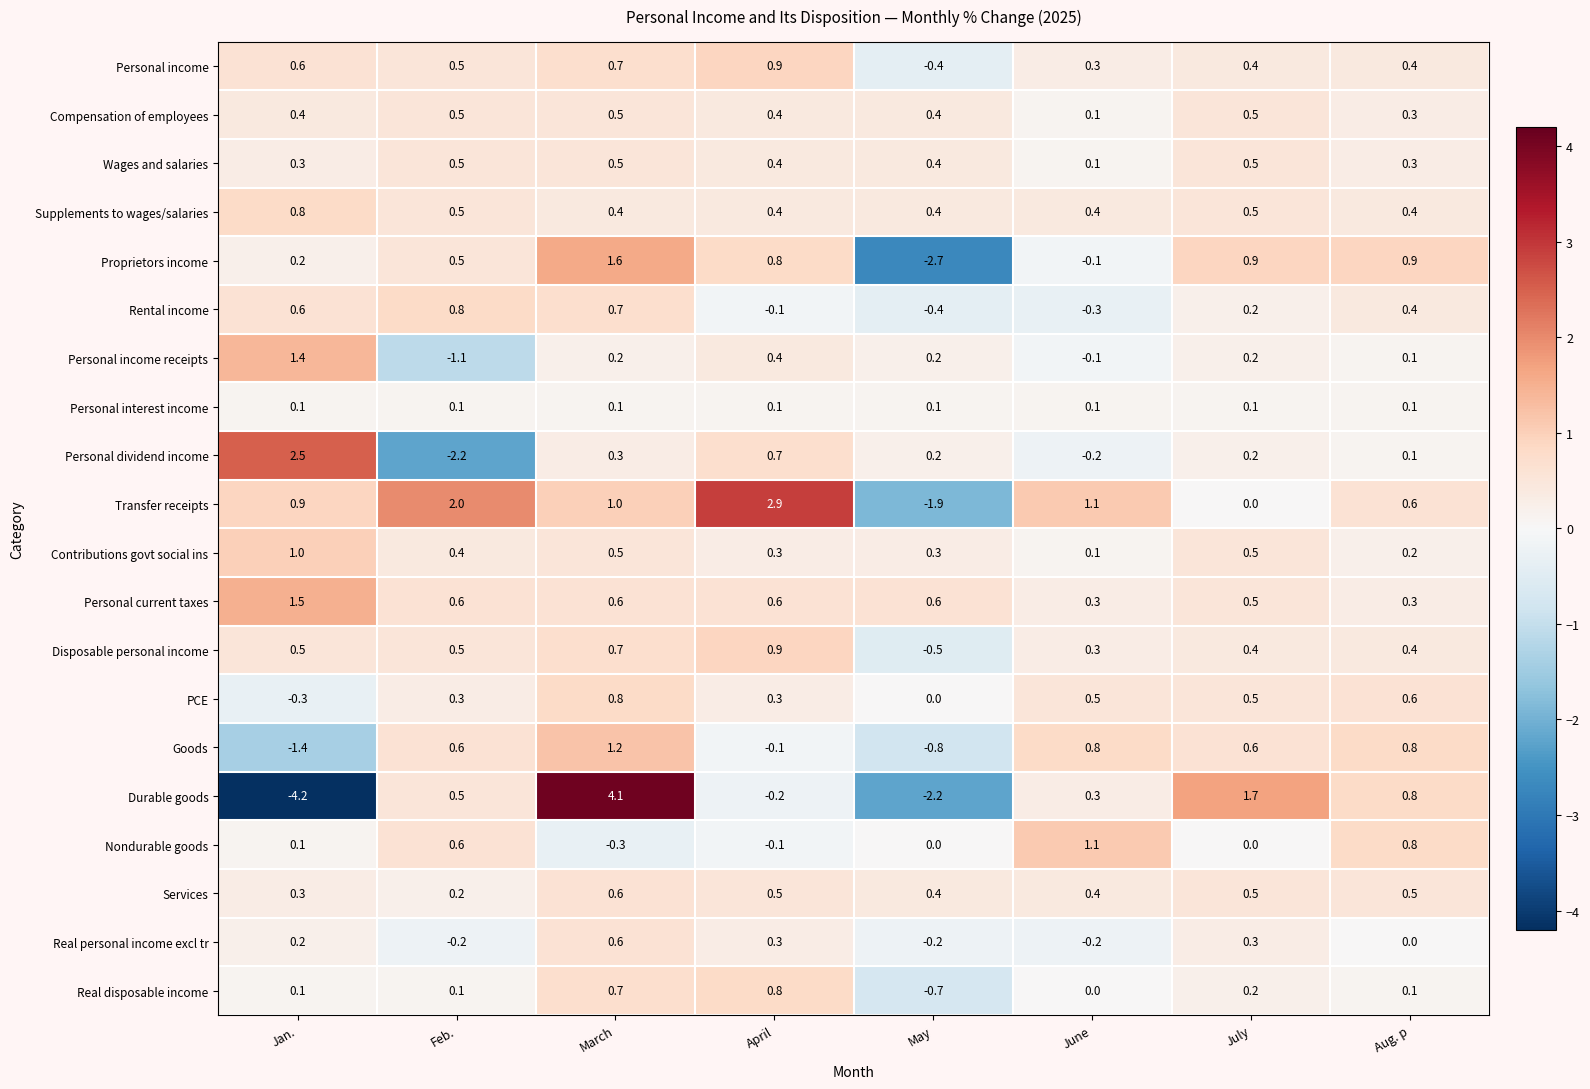

What value does the Personal dividend income series have at Jan.?

2.5